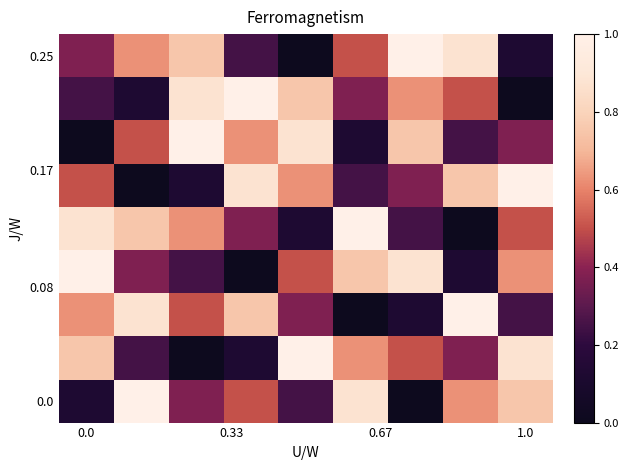

At how many categories does at least one series exceed 0?

9